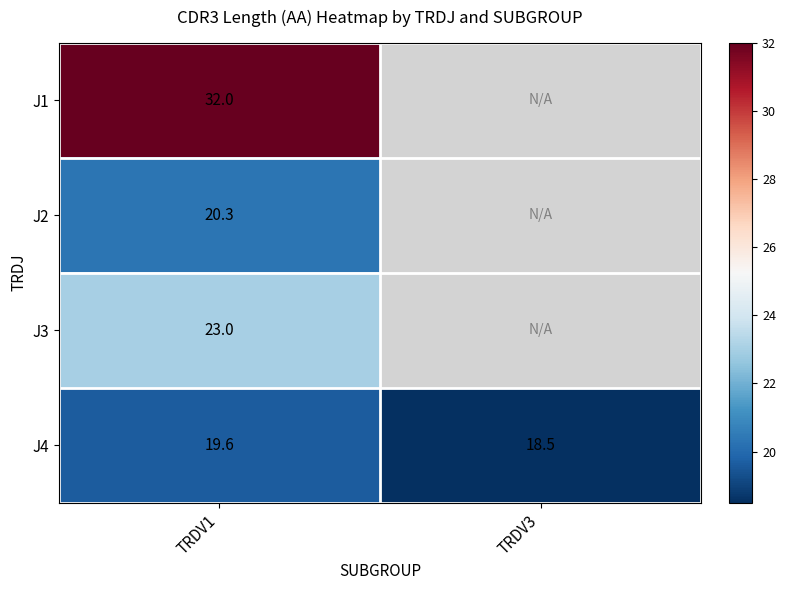

The value of J1 at TRDV1 is 32.0. True or false?

True